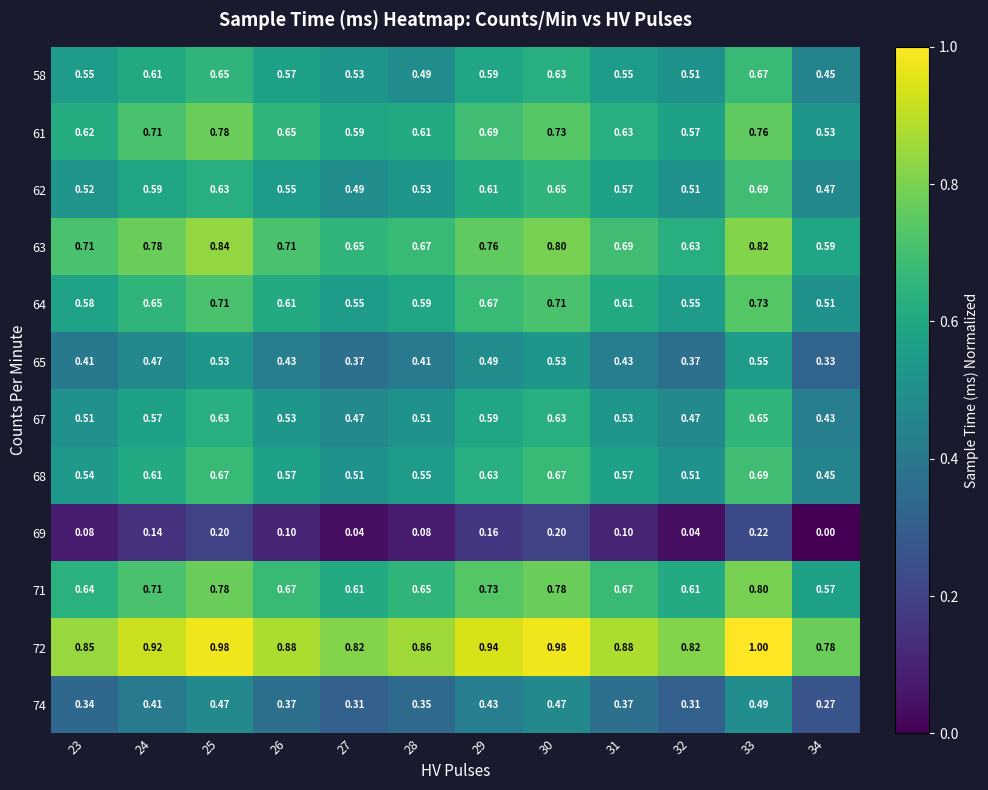

What is the difference between the highest and lowest values at 30?

0.8